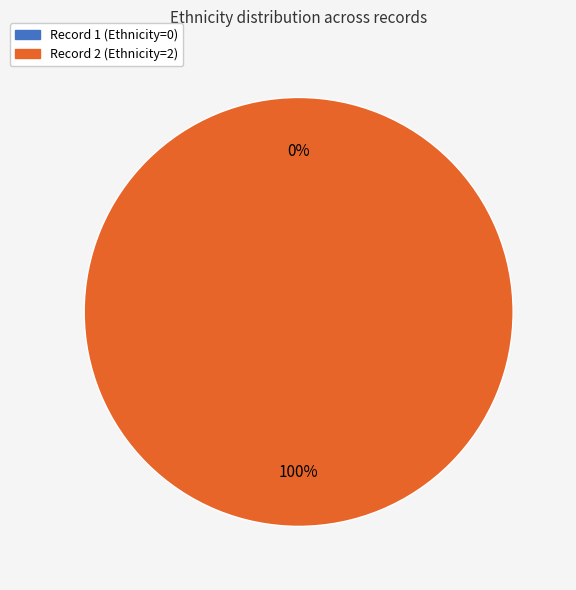

Is 1 the majority of the pie?

No